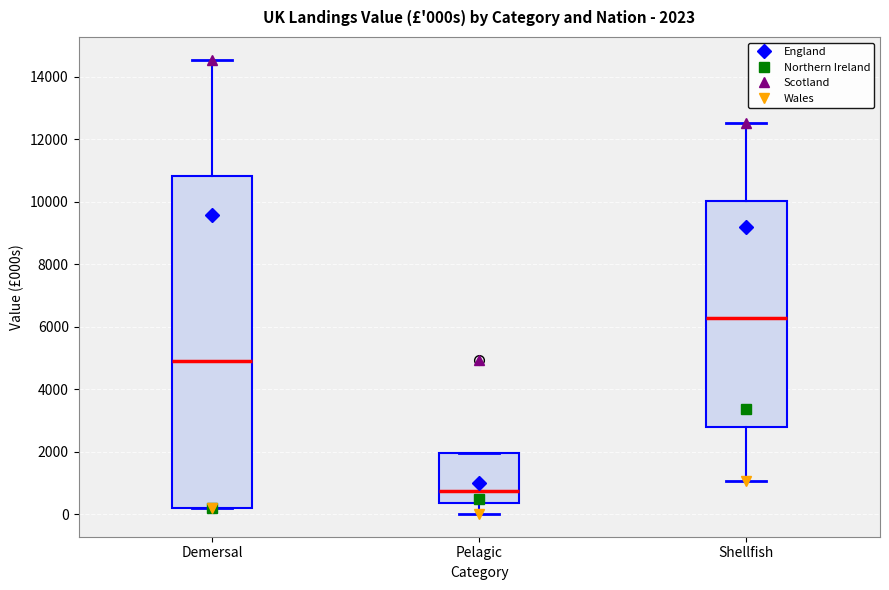

Which box is the tallest, from its lower edge to its upper edge?

Demersal